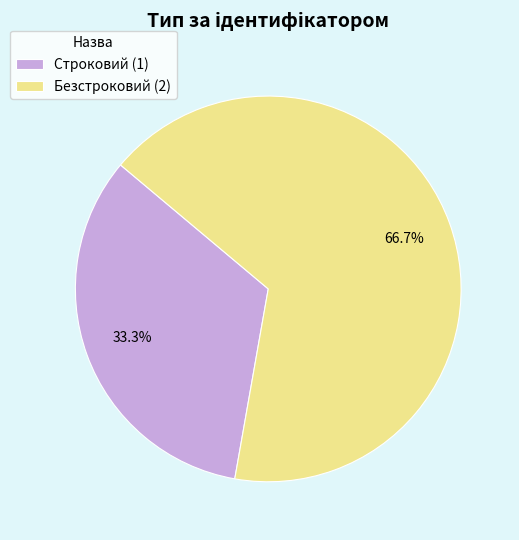

To the nearest percent, what is the difference between the largest and smallest slice percentages?

33%